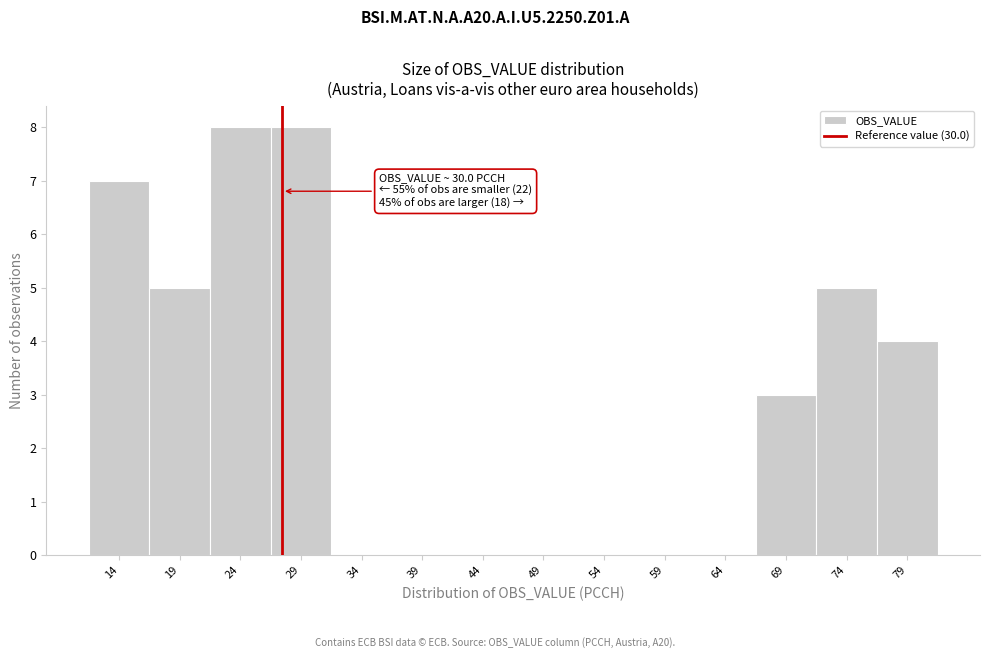

Reading left to right, transcribe all the data shown in this chart.

14=7	19=5	24=8	29=8	34=0	39=0	44=0	49=0	54=0	59=0	64=0	69=3	74=5	79=4